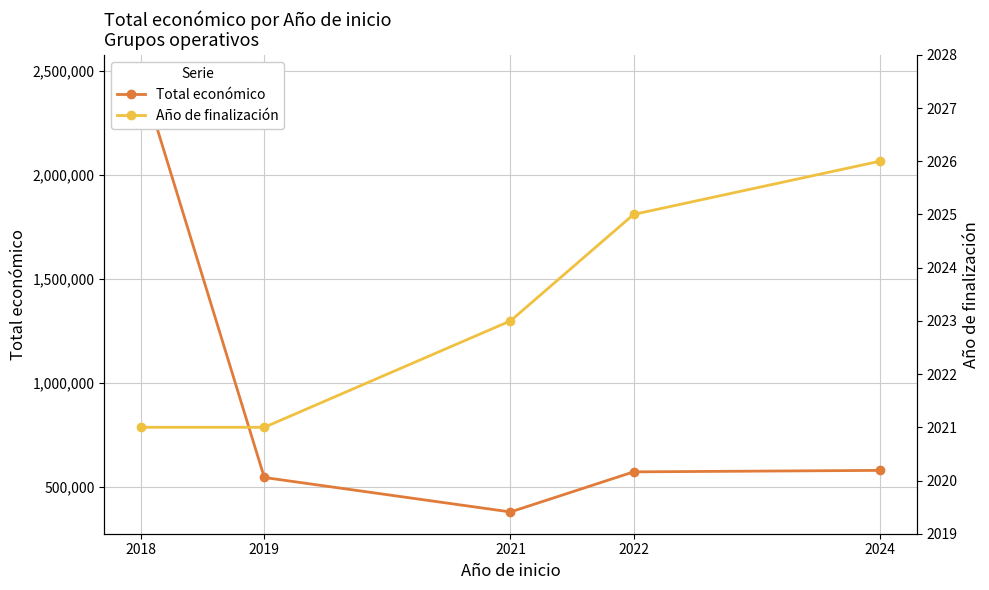

At which label does Total económico first exceed 570505?

2018